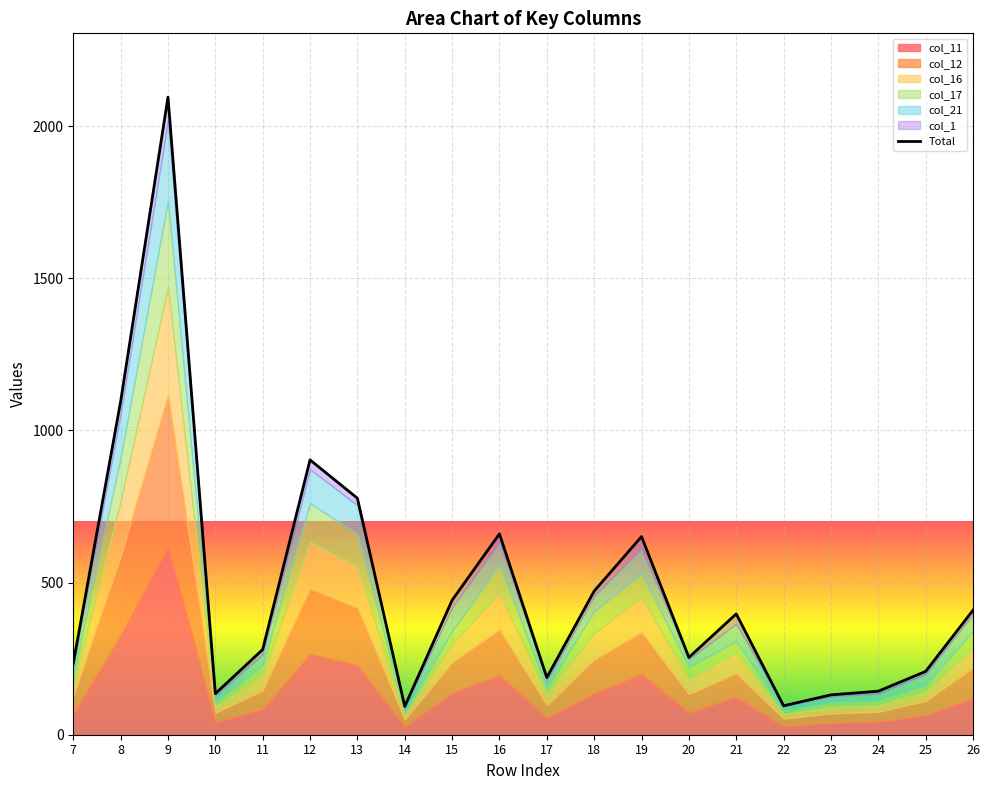

Which category has the highest value across all series?

9